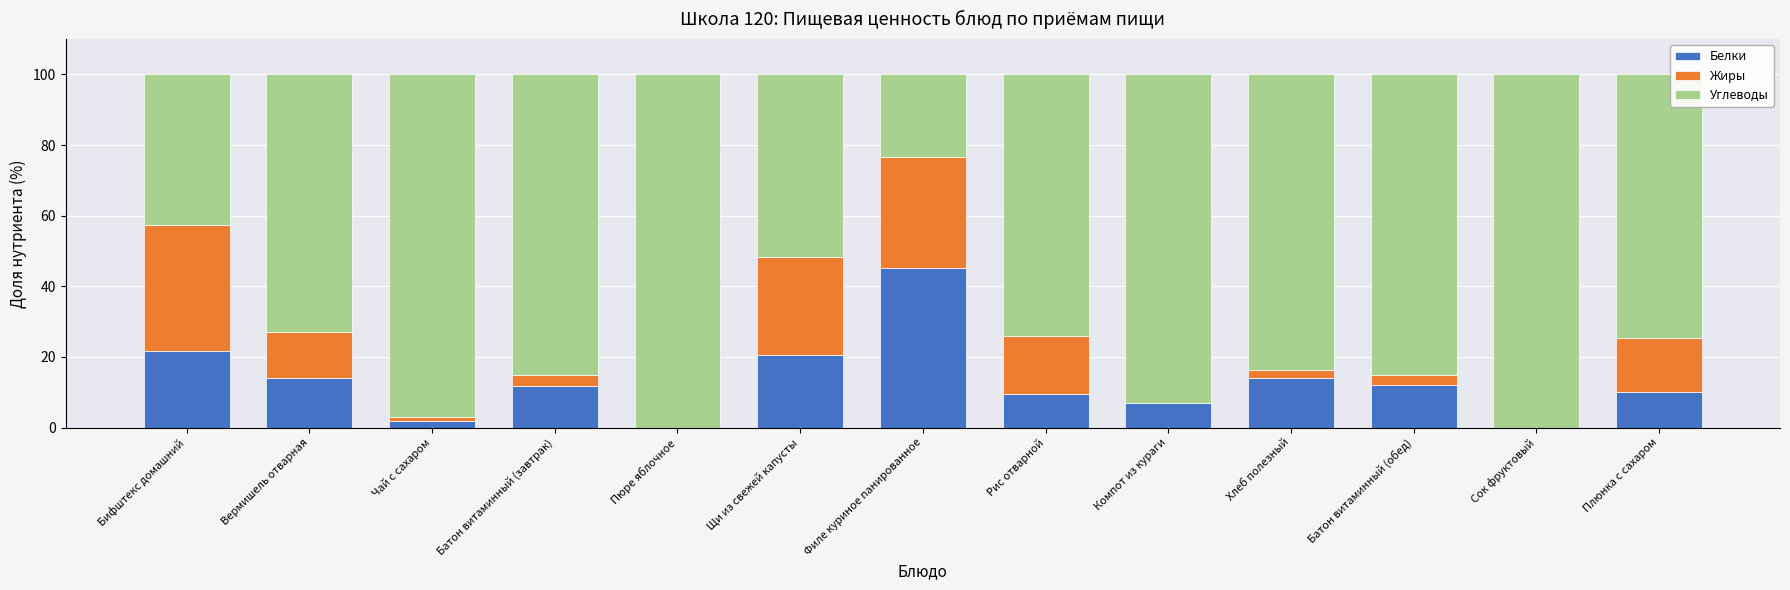

What is the sum of all Белки values?

167.9